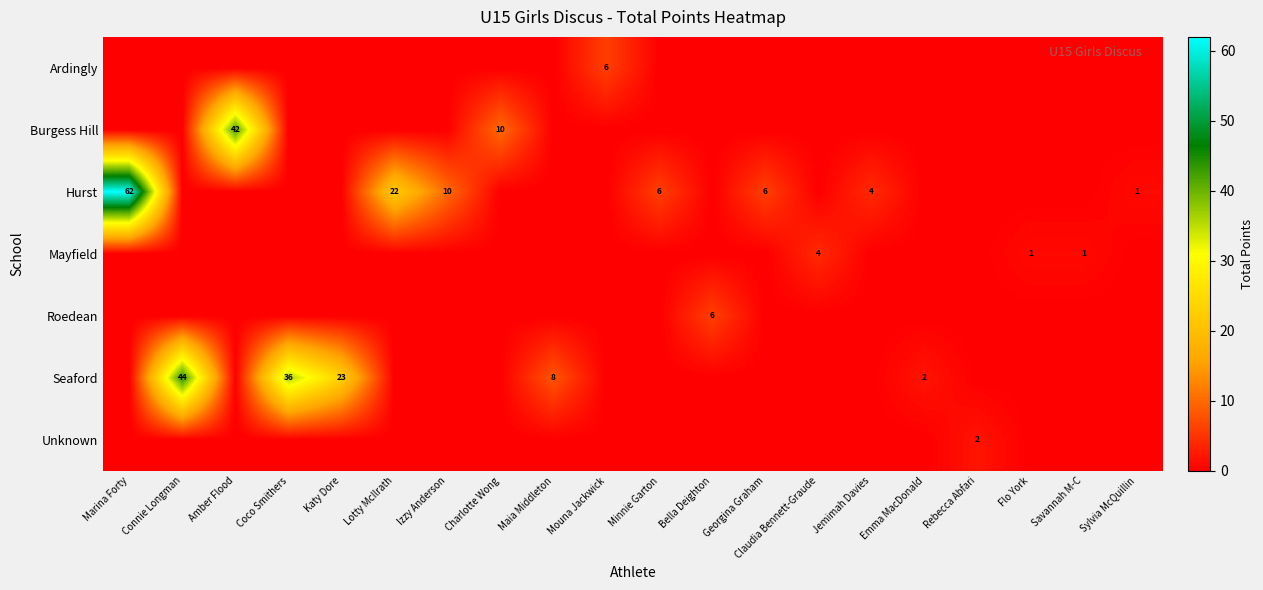

Is it true that Hurst equals 2 at Minnie Garton?

False